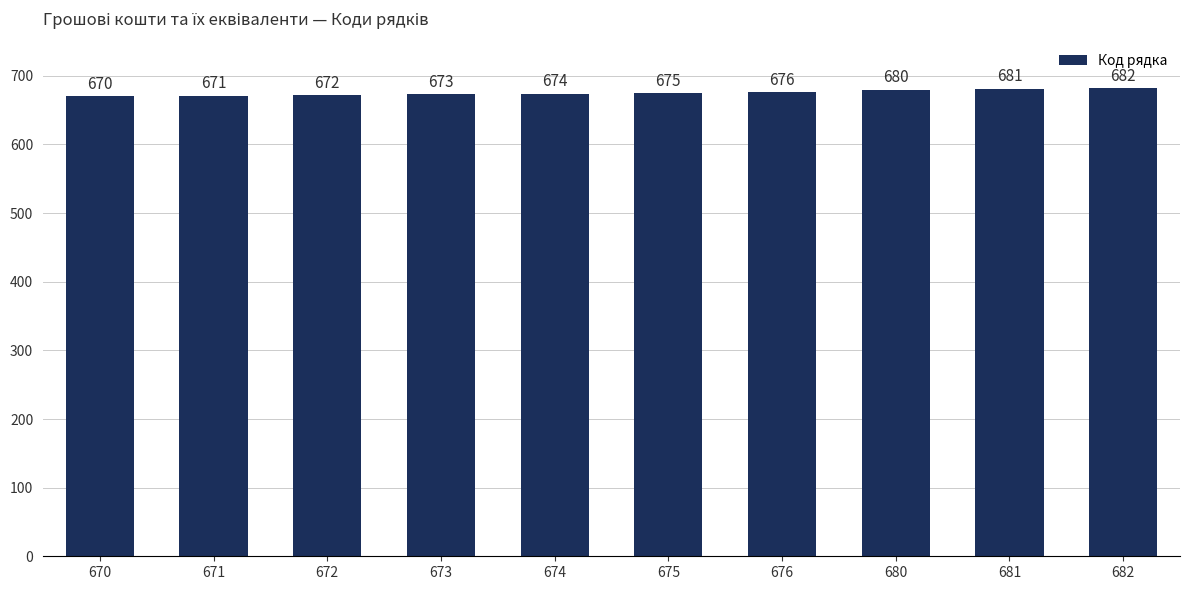

Does the chart contain any negative values?

No